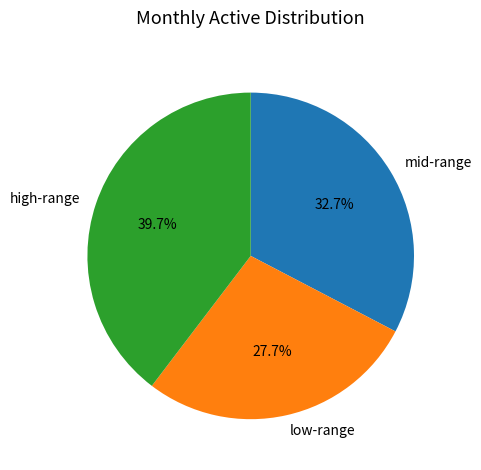

Is the sum of low-range and mid-range greater than half?

Yes